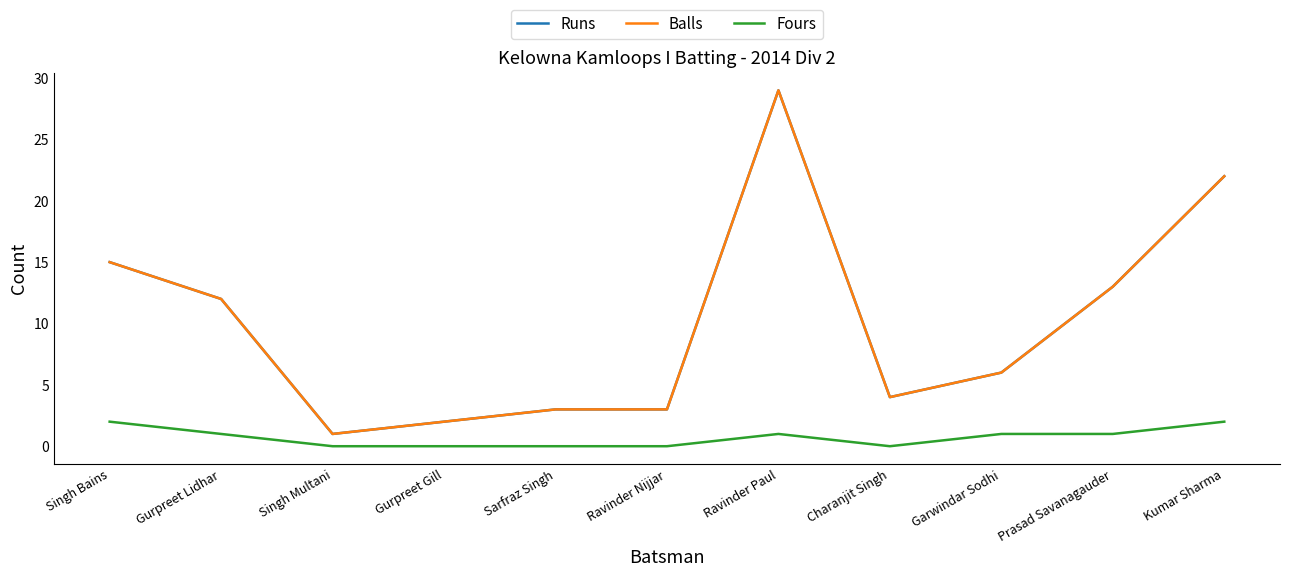

What is the spread (max minus min) of values at Singh Bains?

13